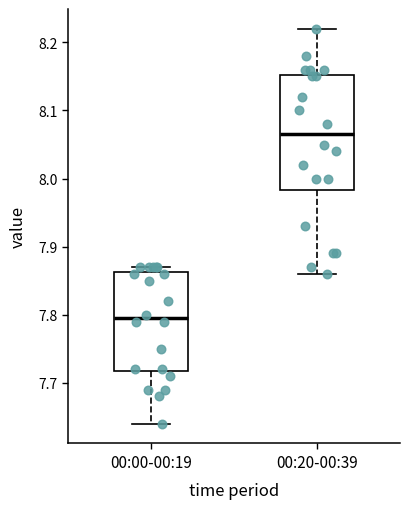

Which box has the lowest median line?

00:00-00:19